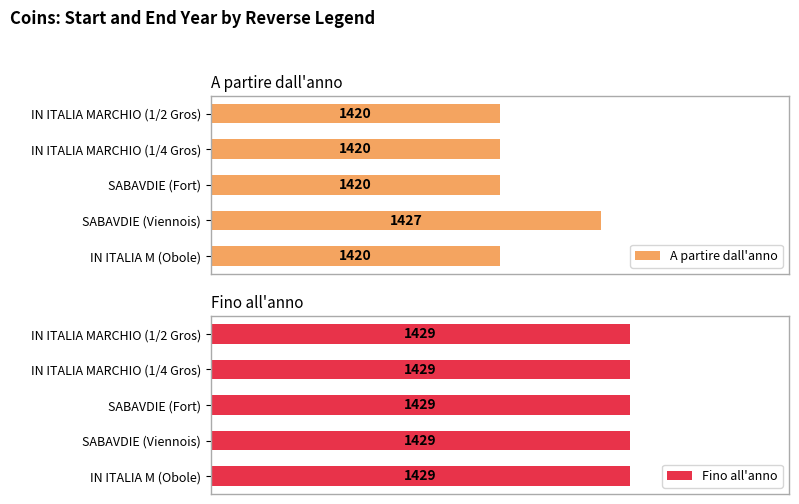

The value of A partire dall'anno at IN ITALIA M (Obole) is 0.8. True or false?

False